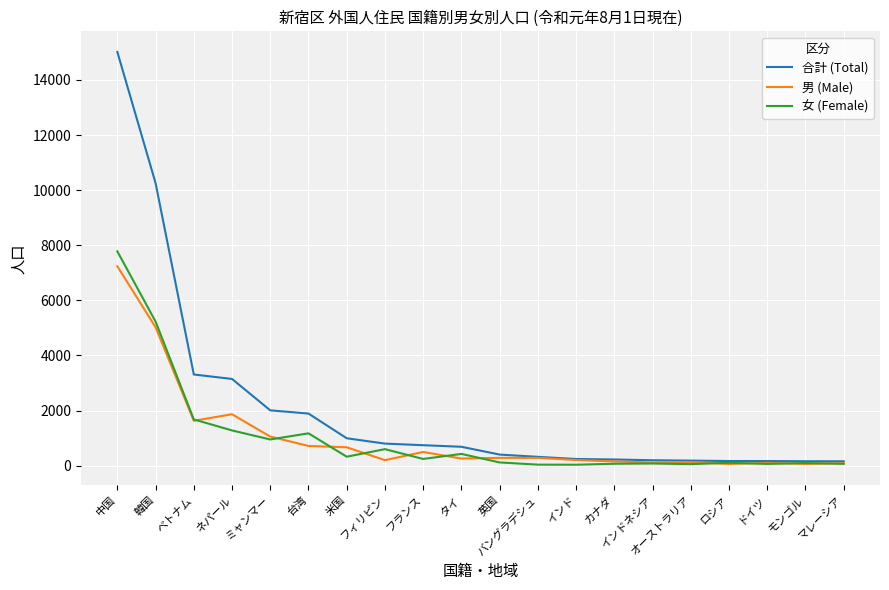

What is the difference between the highest and lowest values at ミャンマー?

1057